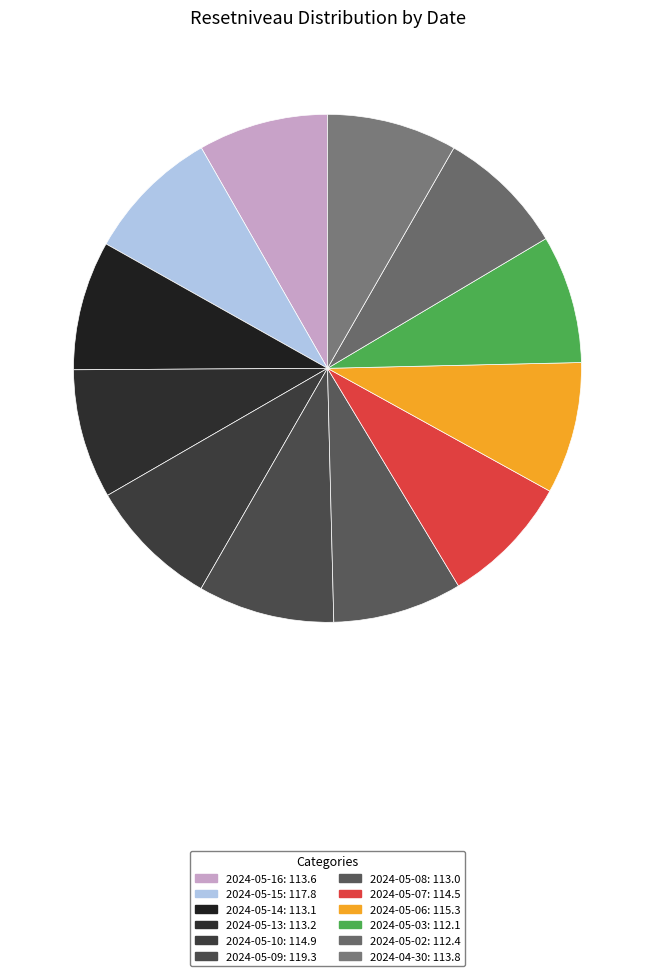

Combined, what portion of the pie is 2024-05-16 and 2024-05-10?

16.6%